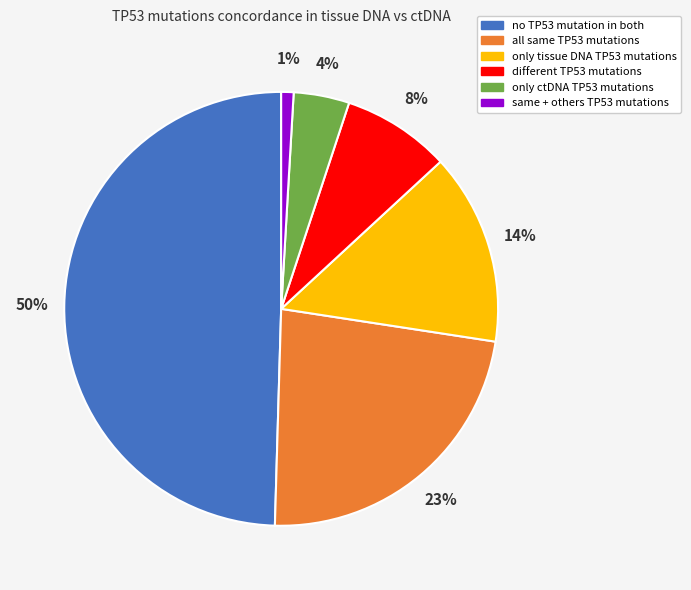

Rank the categories by value from lowest to highest.

same + others TP53 mutations, only ctDNA TP53 mutations, different TP53 mutations, only tissue DNA TP53 mutations, all same TP53 mutations, no TP53 mutation in both